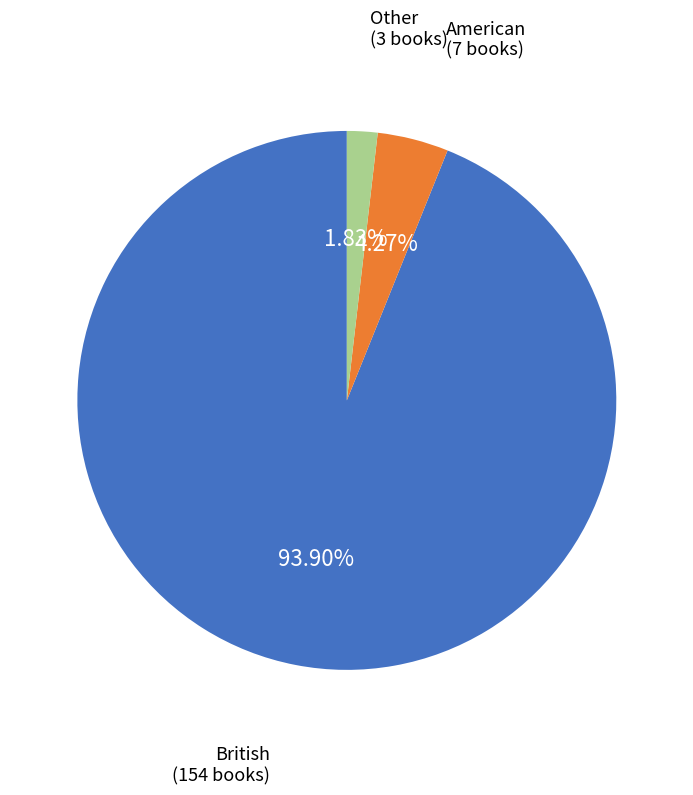

Is there a majority slice in this chart?

Yes